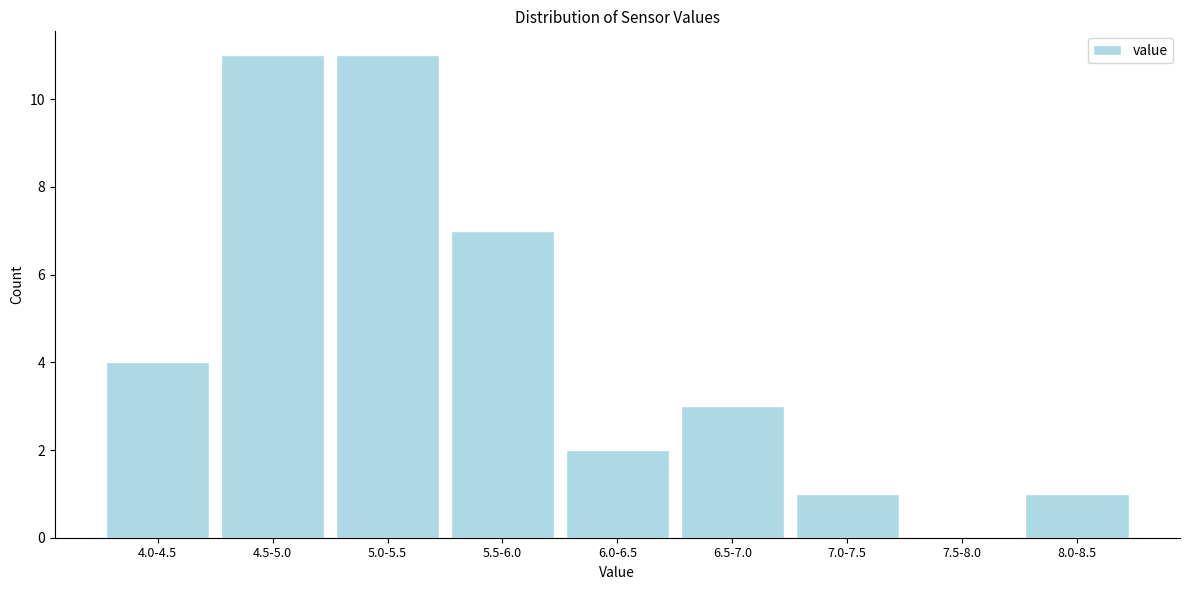

Reading left to right, extract all data points from this chart.

4.0-4.5=4	4.5-5.0=11	5.0-5.5=11	5.5-6.0=7	6.0-6.5=2	6.5-7.0=3	7.0-7.5=1	7.5-8.0=0	8.0-8.5=1